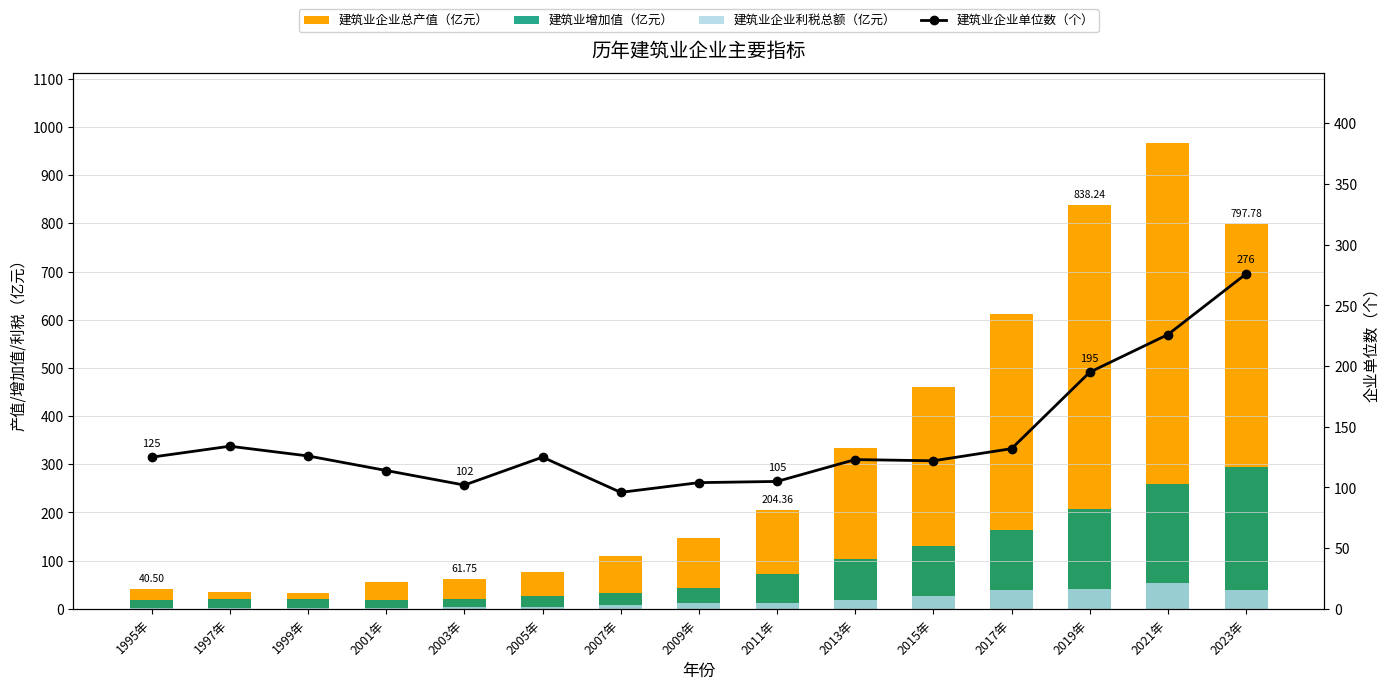

What is the difference between the maximum and minimum values in the 建筑业企业总产值（亿元） series?

934.6